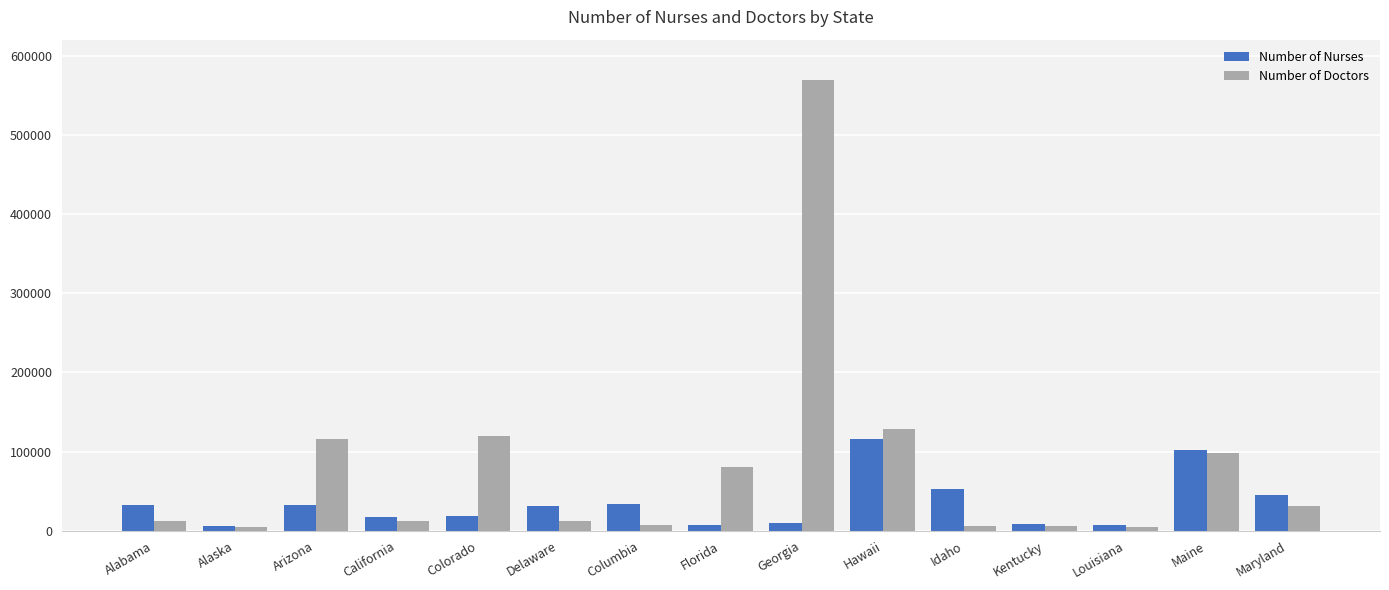

At which label is Number of Nurses closest to 60550?

Idaho